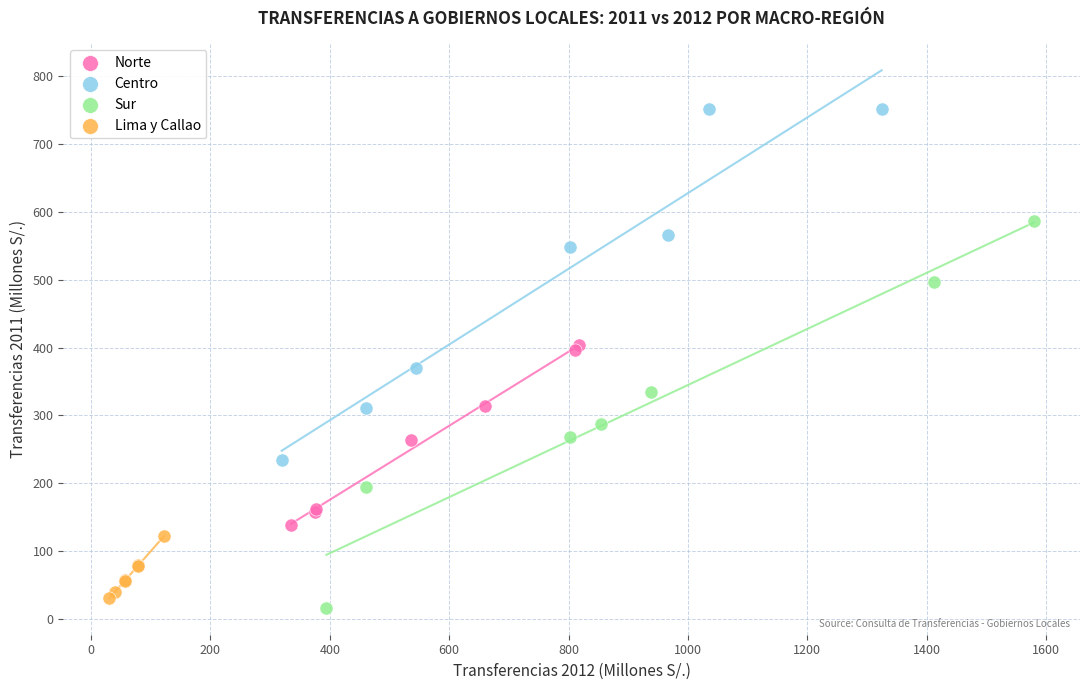

Which series reaches the maximum Y coordinate?

Centro